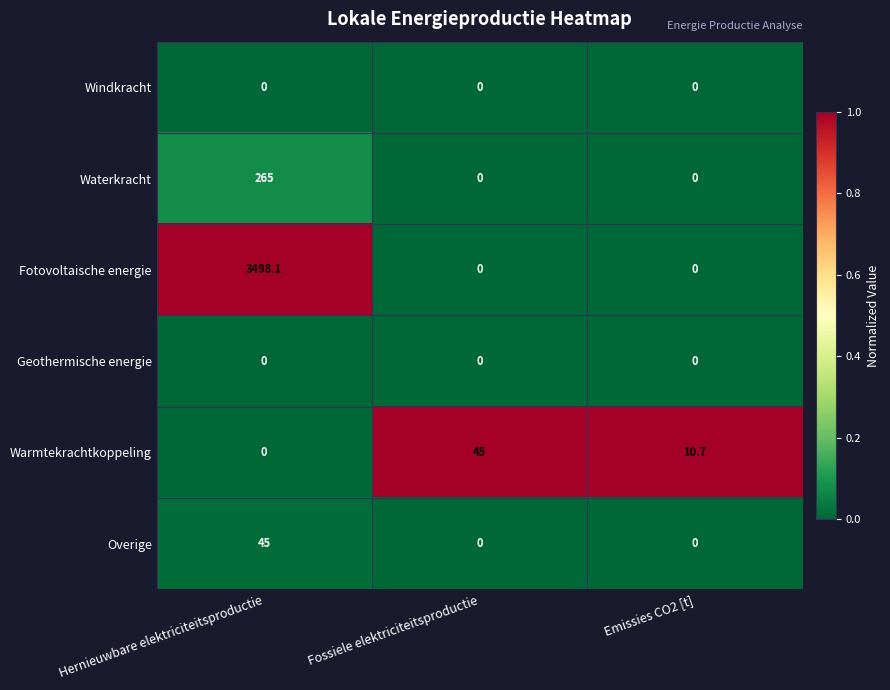

The Fotovoltaische energie series shows 0.0 at Fossiele elektriciteitsproductie. True or false?

True